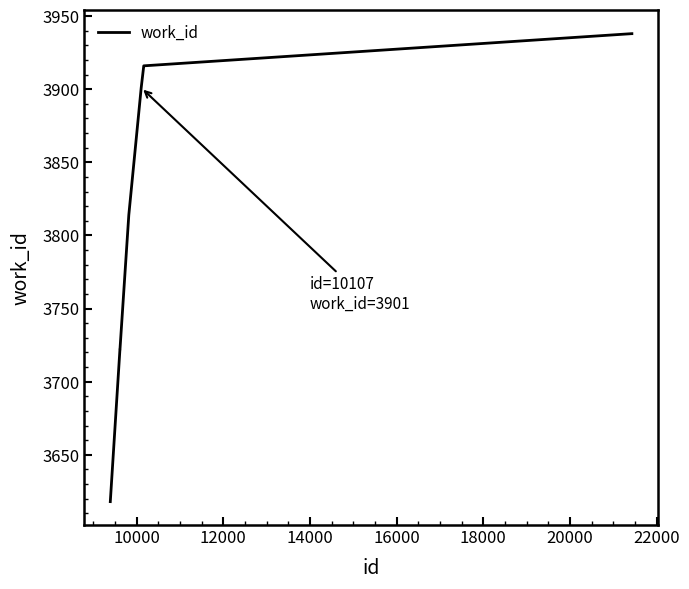

What is the difference between the maximum and minimum values?

320